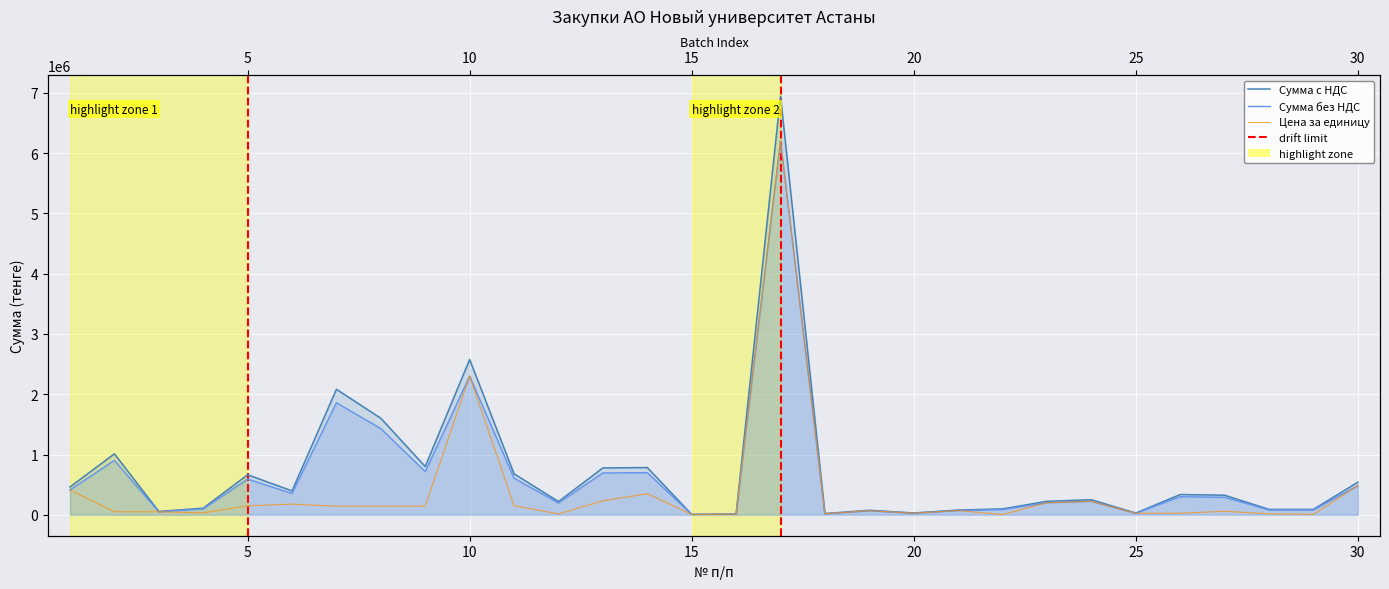

At how many categories does at least one series exceed 5511919?

1